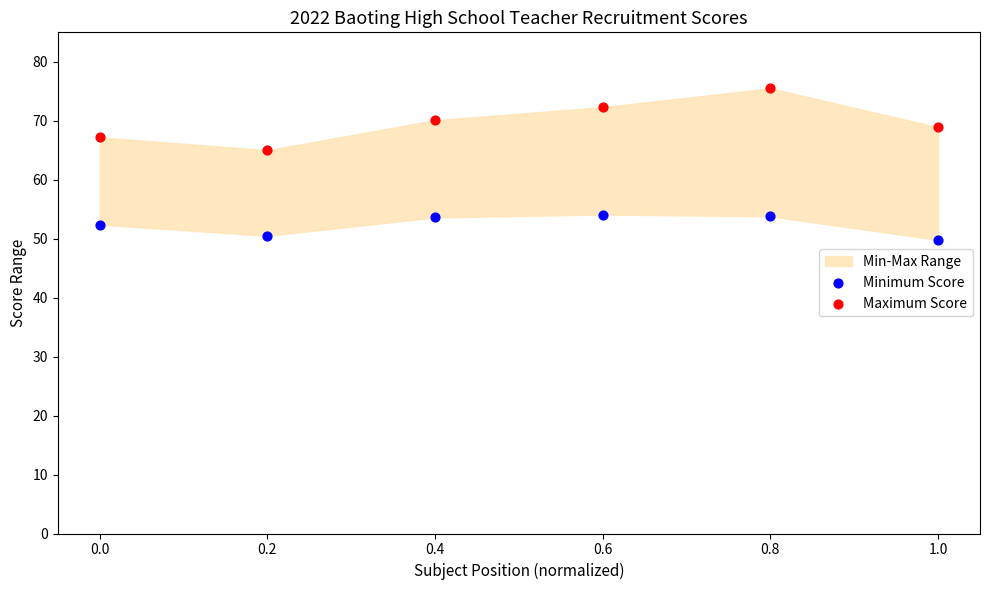

Across all data points, what is the average X value?

0.5